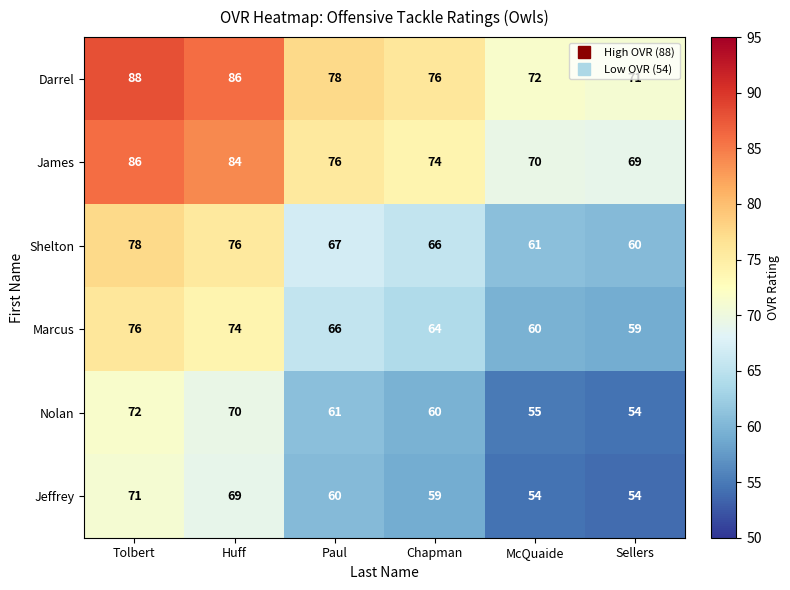

What is the difference between the Darrel values at McQuaide and Paul?

6